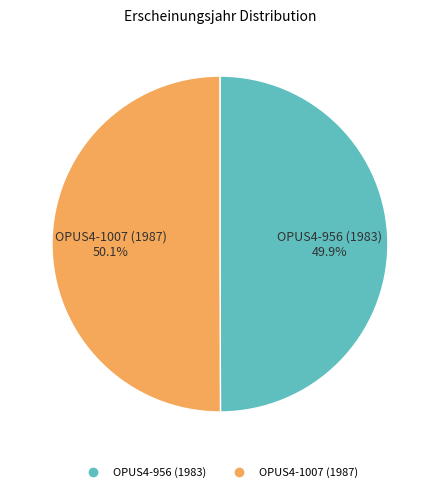

Is there any slice that represents more than half of the pie?

Yes